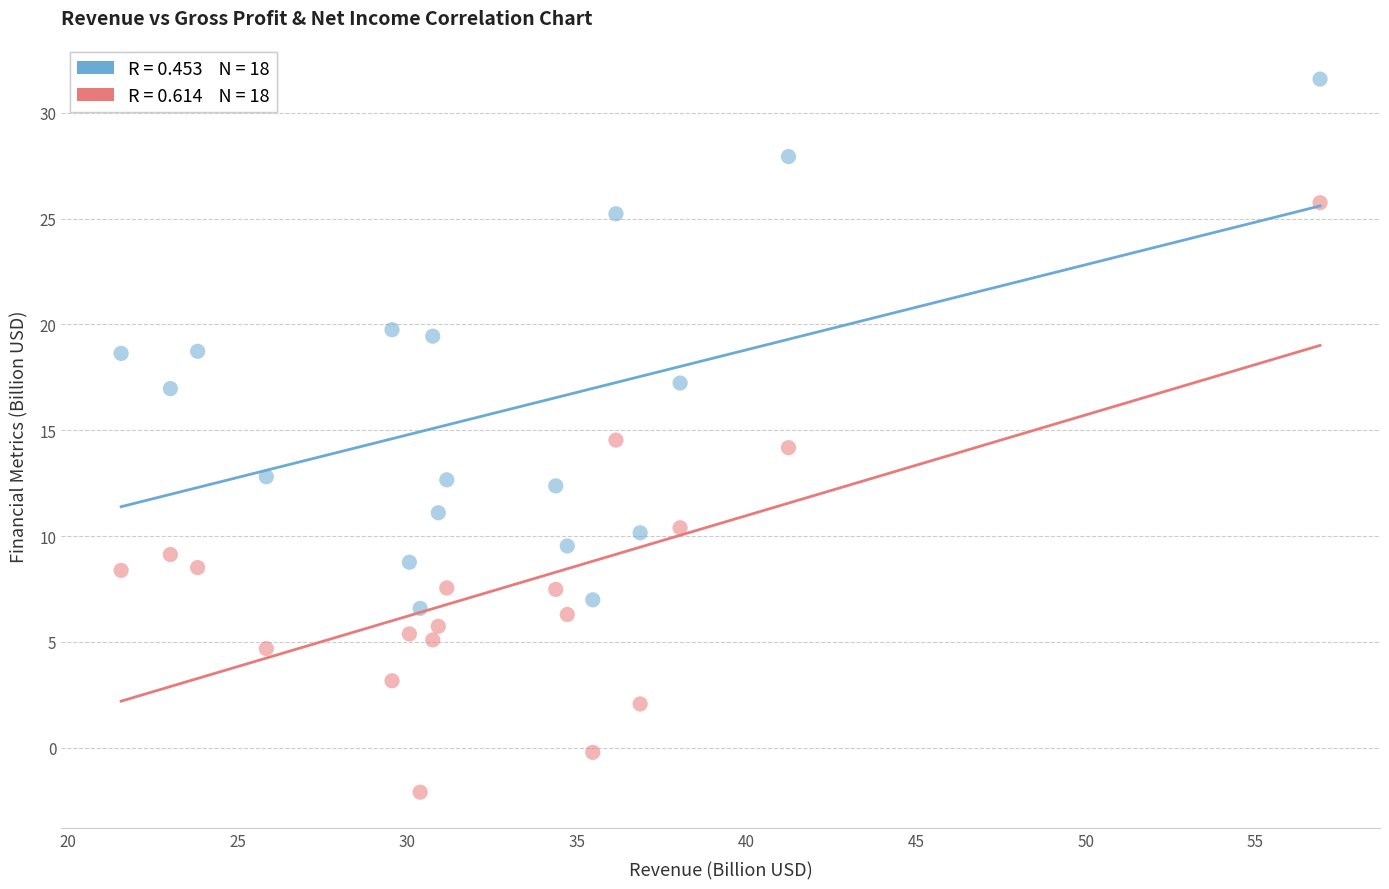

Across all data points, what is the range of X values (max minus min)?

35.3